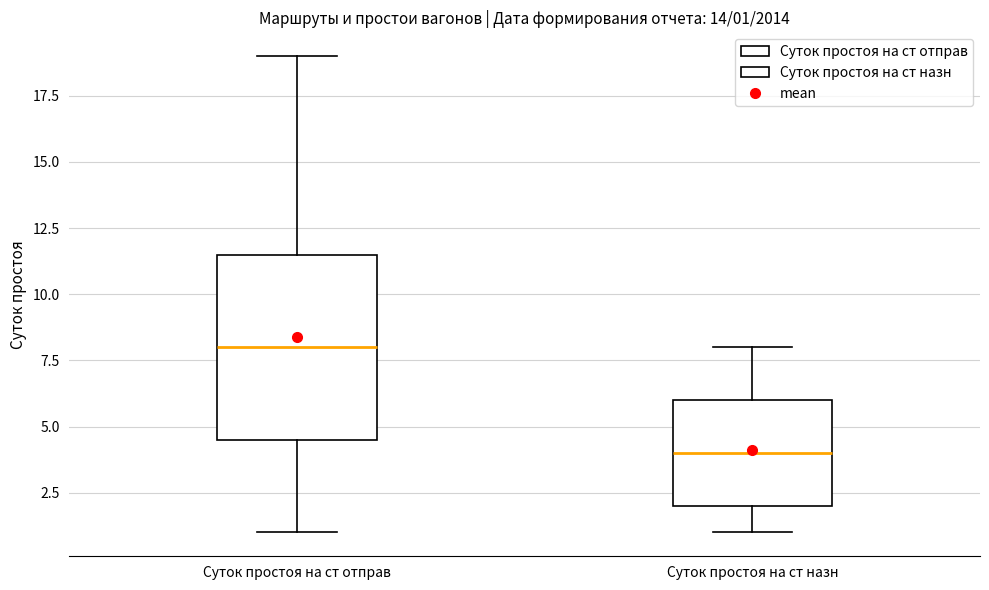

Which box has the lowest median line?

Суток простоя на ст назн